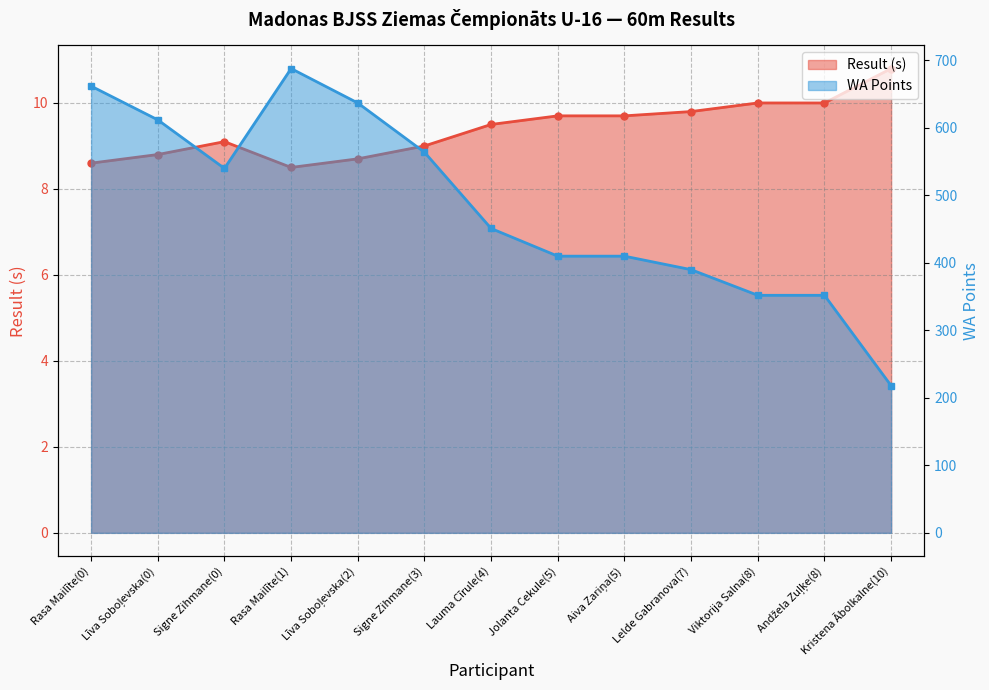

True or false: Result and WA cross at least once.

False